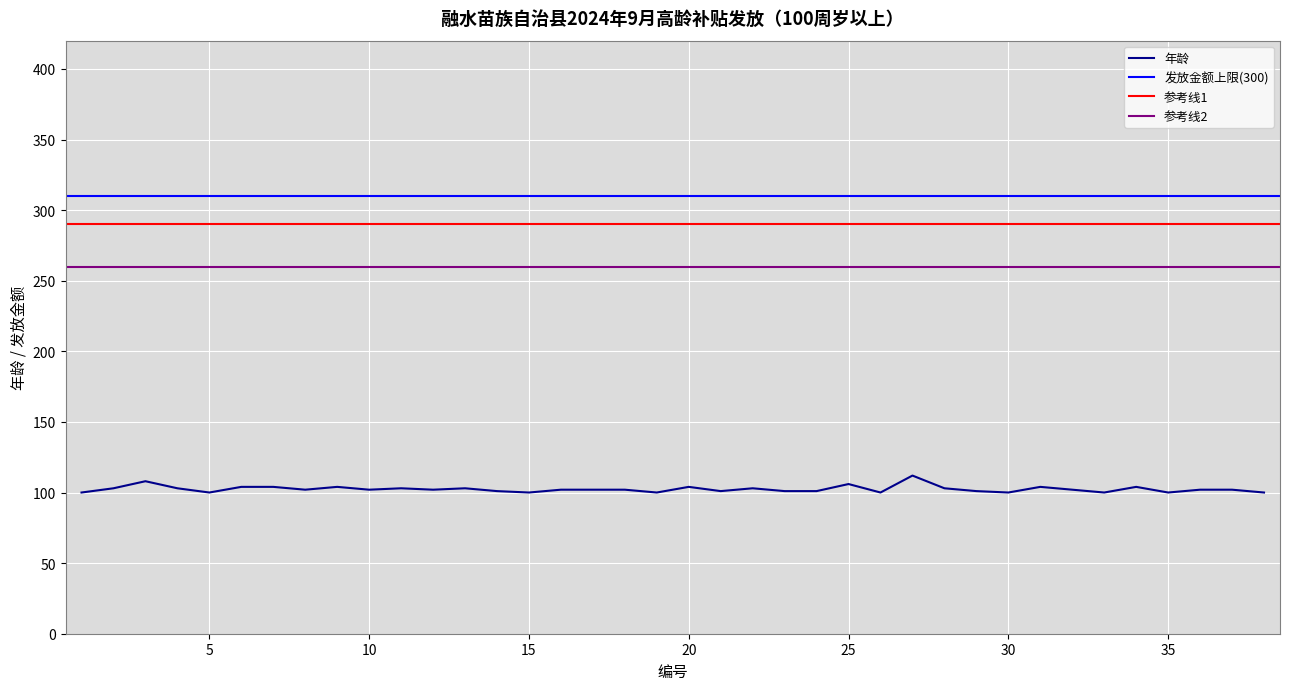

Between 13 and 21, which is larger?

13